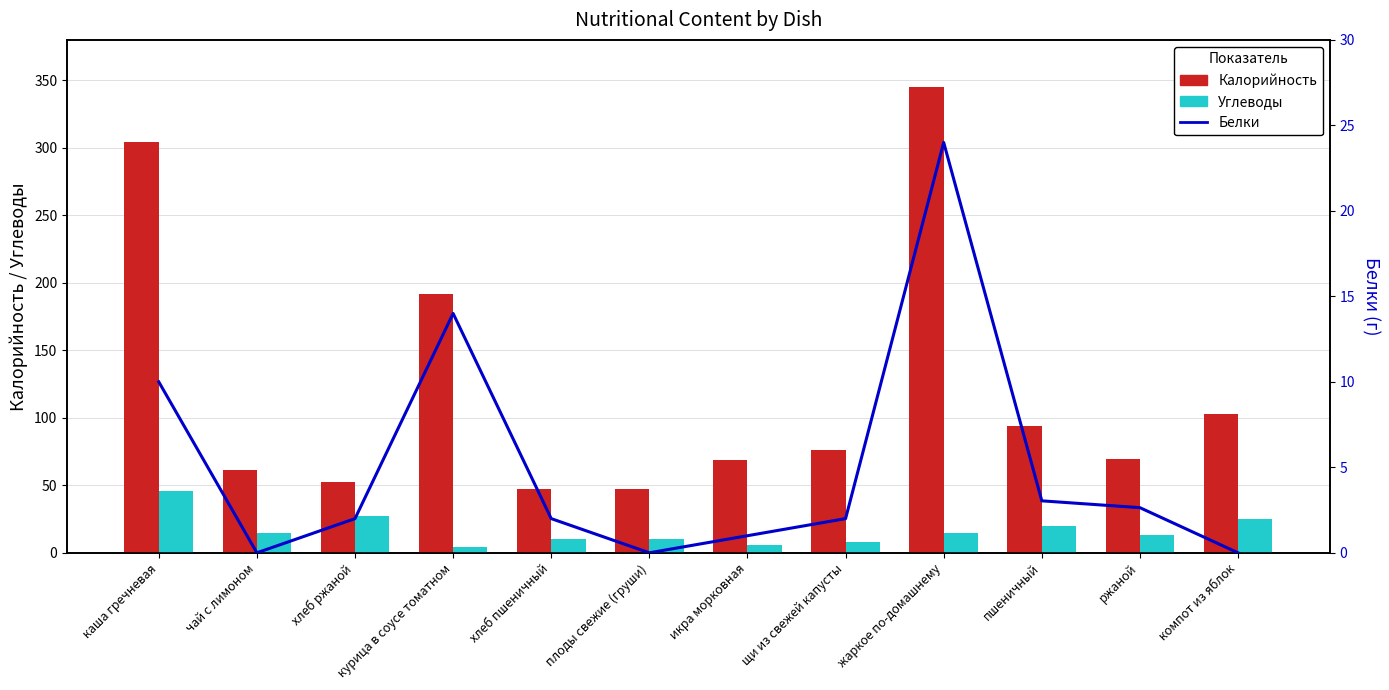

How many categories are shown in the chart?

12